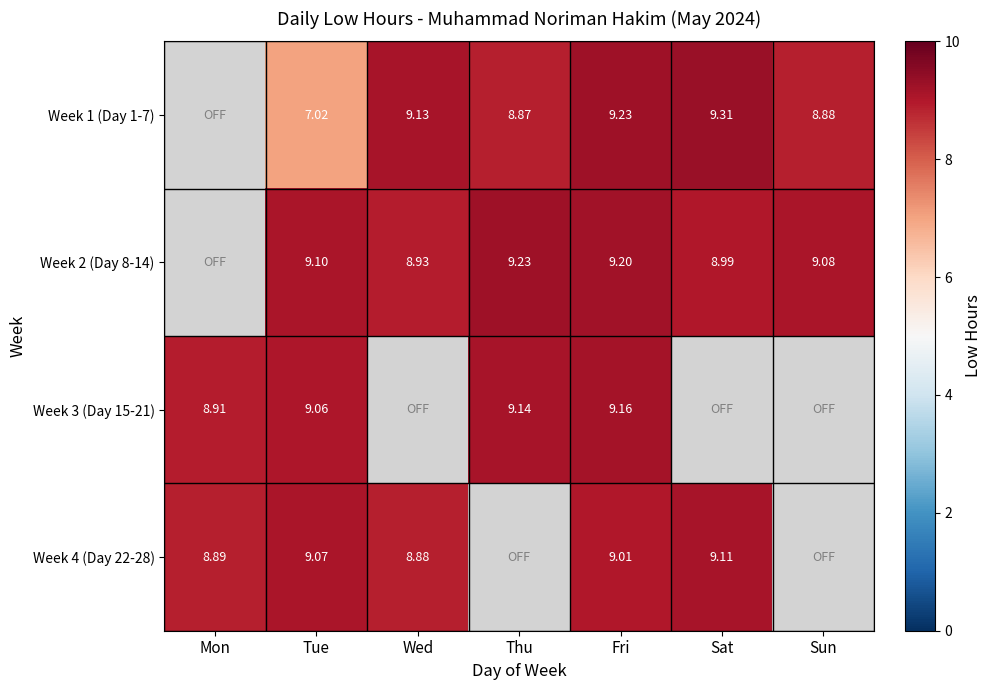

Is the value of Week 1 (Day 1-7) at Sun greater than the value of Week 3 (Day 15-21) at Tue?

No